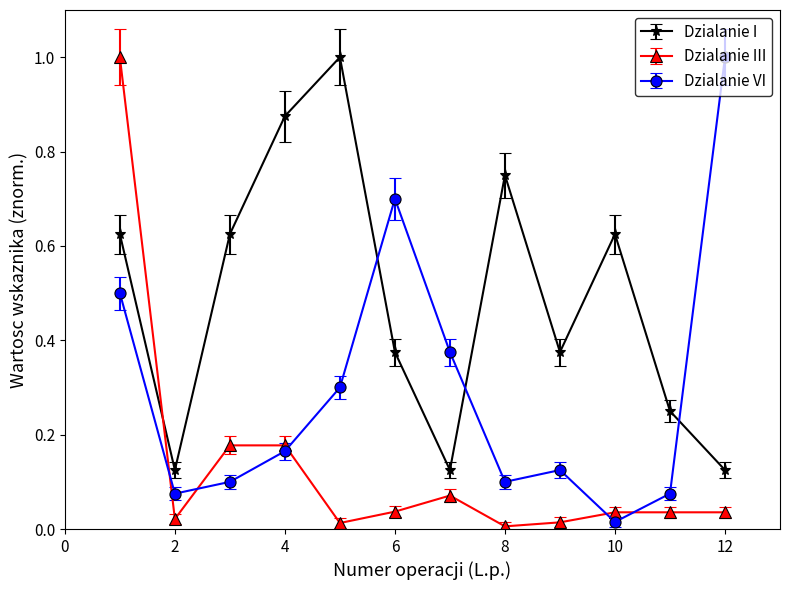

What is the average value of the Dzialanie VI series?

0.3